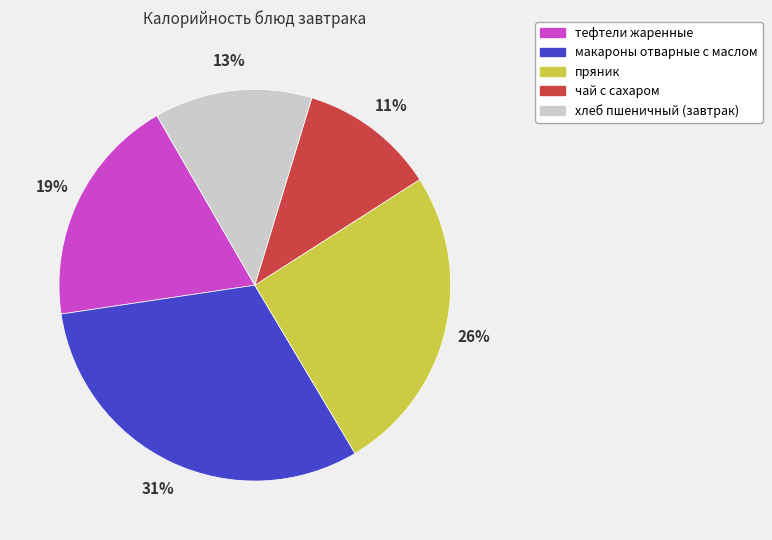

Which has a higher value, чай с сахаром or пряник?

пряник